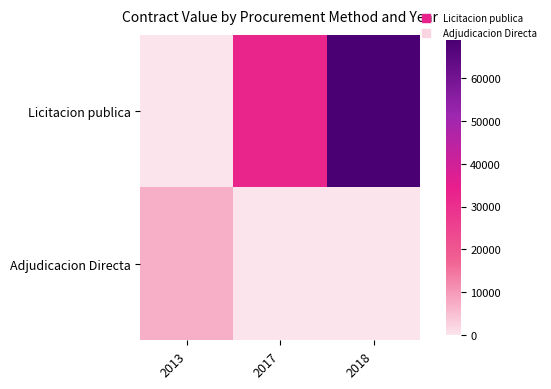

At how many categories does at least one series exceed 16465?

2